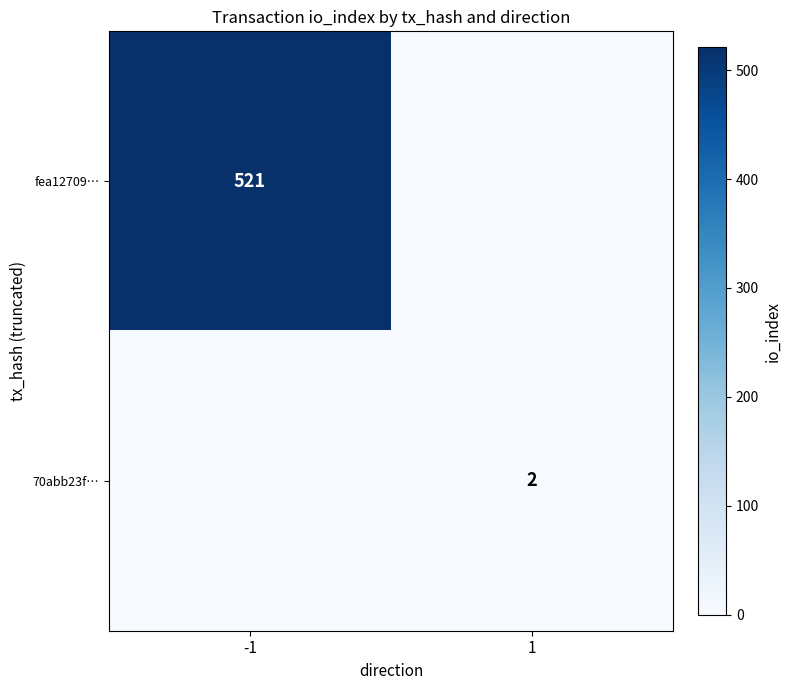

The value of fea12709… at -1 is 521. True or false?

True